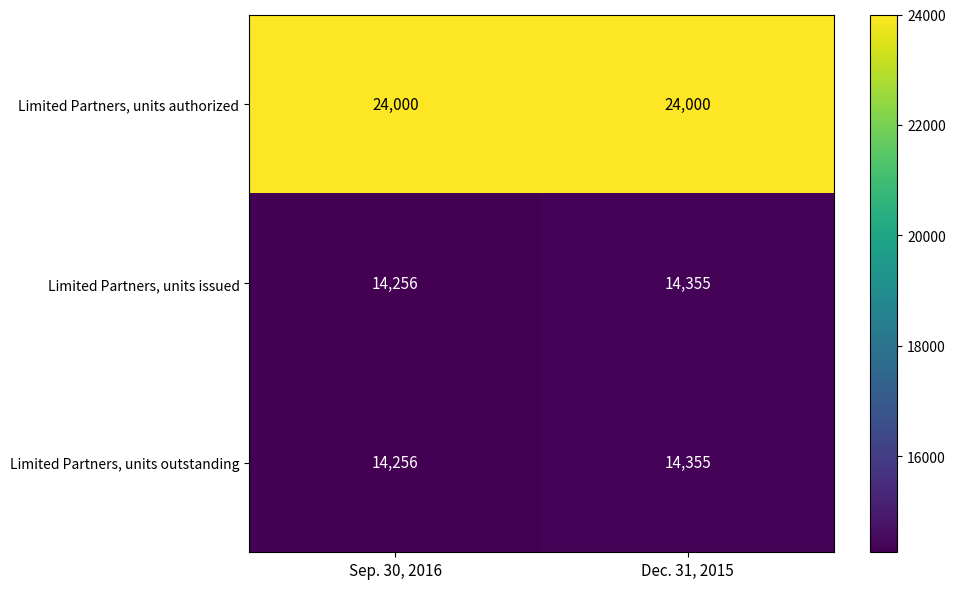

What value does the Limited Partners, units authorized series have at Dec. 31, 2015?

24000